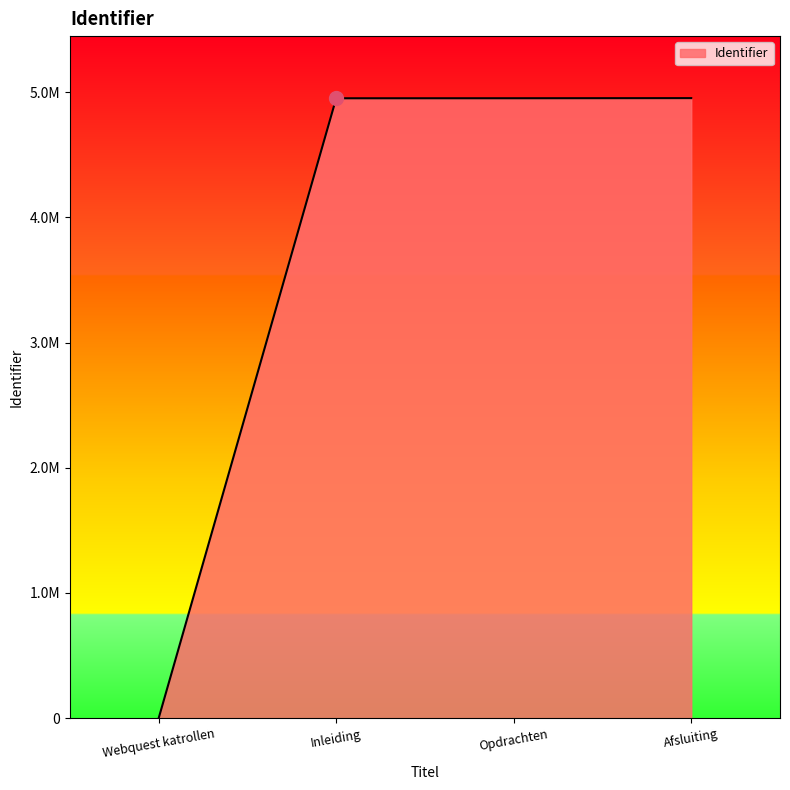

Reading left to right, list all the values displayed in this chart.

Webquest katrollen=0	Inleiding=4950906	Opdrachten=4951167	Afsluiting=4952169